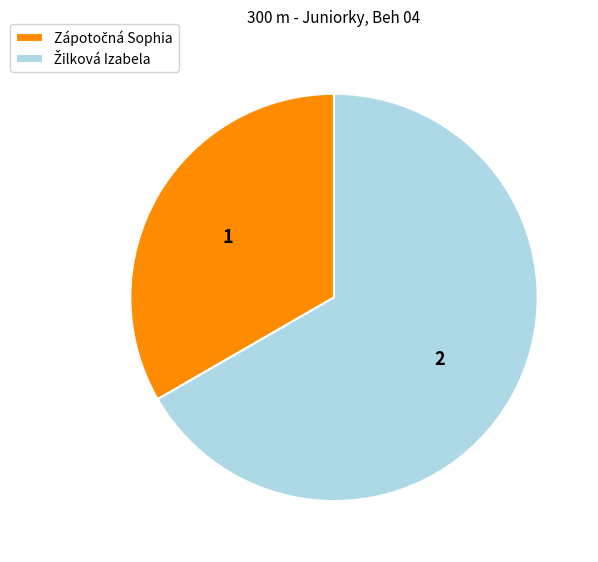

Is there a majority slice in this chart?

Yes